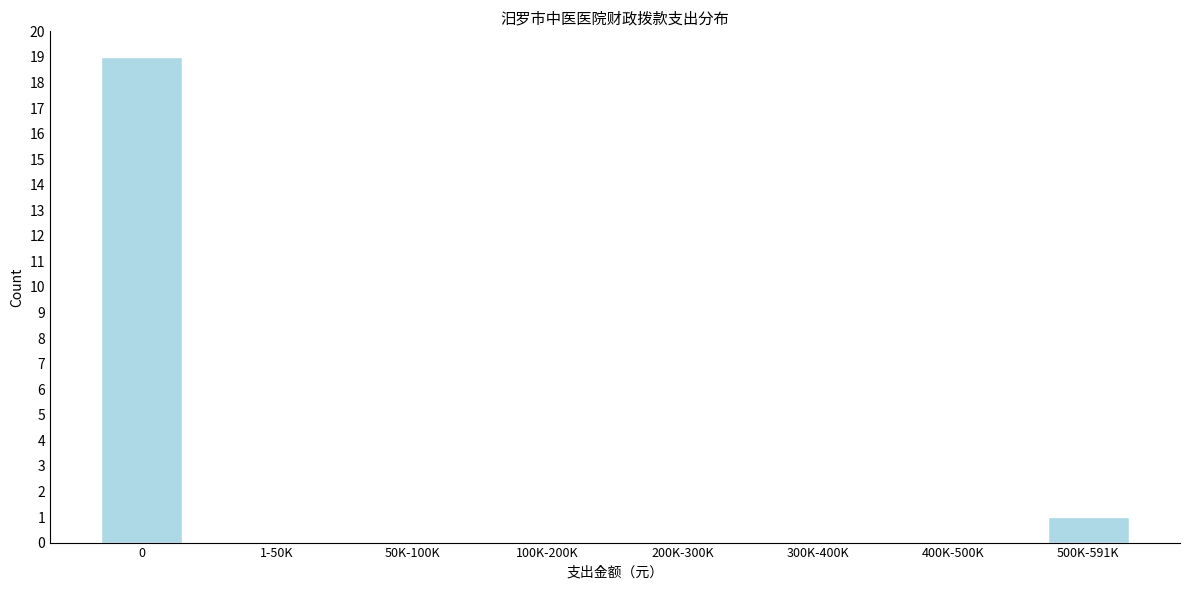

Reading left to right, list all the values displayed in this chart.

0=19	1-50K=0	50K-100K=0	100K-200K=0	200K-300K=0	300K-400K=0	400K-500K=0	500K-591K=1